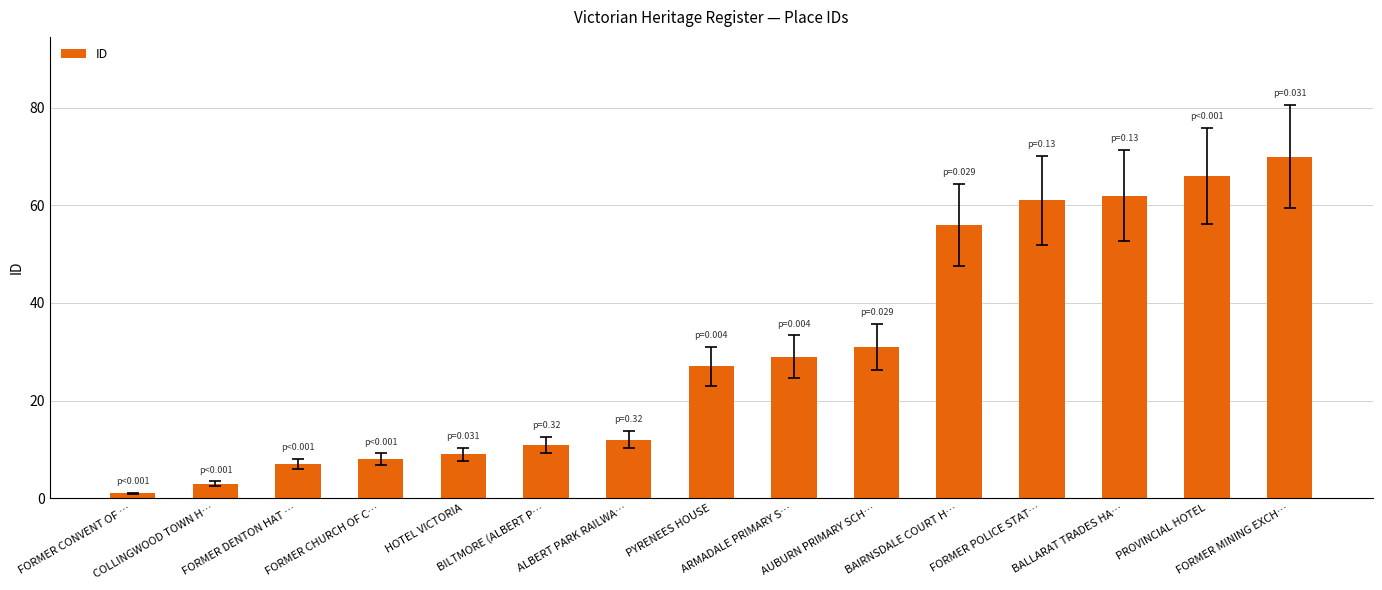

List the labels in order of value, largest first.

FORMER MINING EXCH…, PROVINCIAL HOTEL, BALLARAT TRADES HA…, FORMER POLICE STAT…, BAIRNSDALE COURT H…, AUBURN PRIMARY SCH…, ARMADALE PRIMARY S…, PYRENEES HOUSE, ALBERT PARK RAILWA…, BILTMORE (ALBERT P…, HOTEL VICTORIA, FORMER CHURCH OF C…, FORMER DENTON HAT …, COLLINGWOOD TOWN H…, FORMER CONVENT OF …